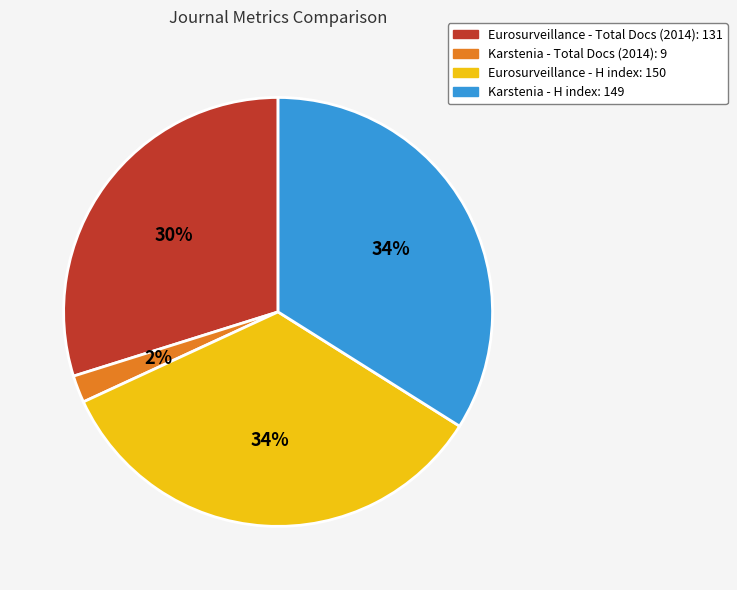

How many segments does this pie chart have?

4